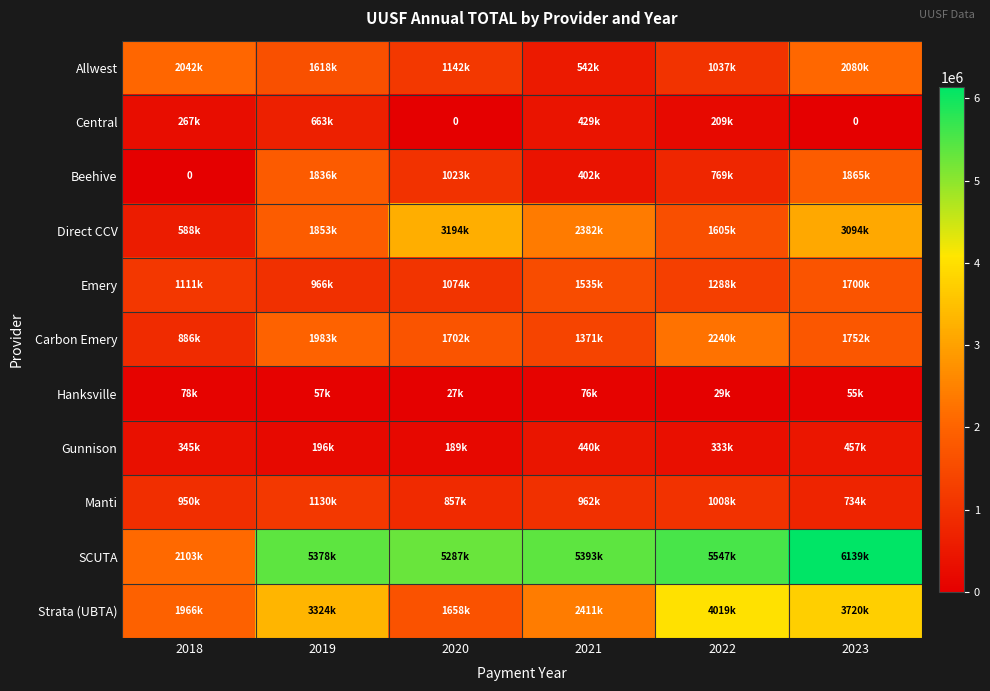

What is the total value across all series at 2020?

16157776